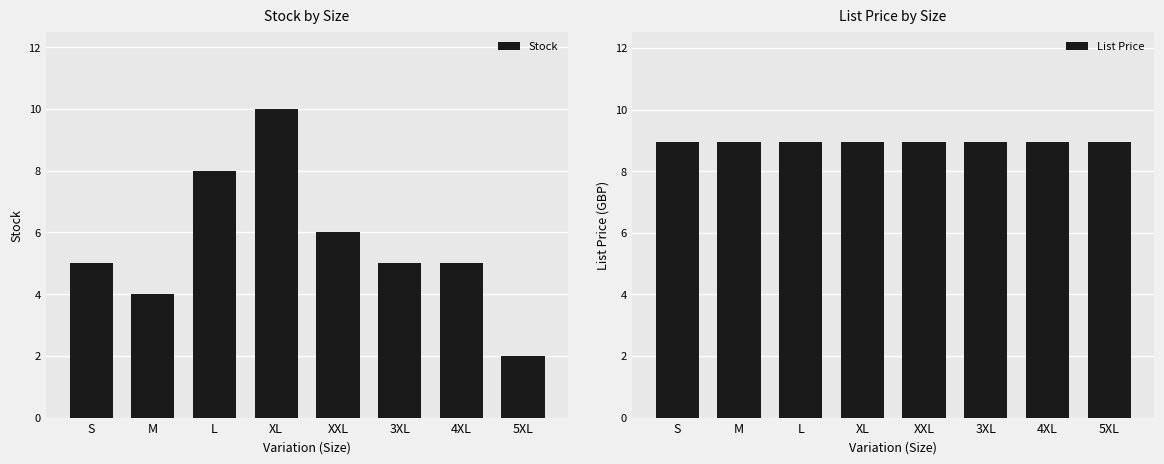

What position from the left is 5XL?

8